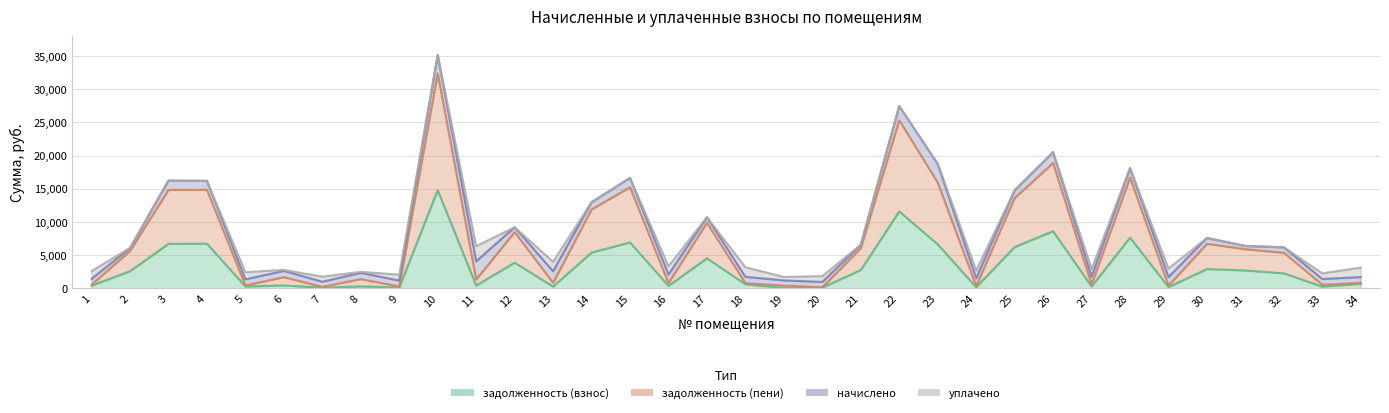

List the labels in order of задолженность (пени) value, largest first.

10, 22, 26, 28, 23, 15, 4, 3, 25, 14, 17, 12, 30, 21, 31, 2, 32, 6, 8, 11, 13, 34, 16, 18, 27, 1, 33, 5, 29, 19, 24, 9, 7, 20